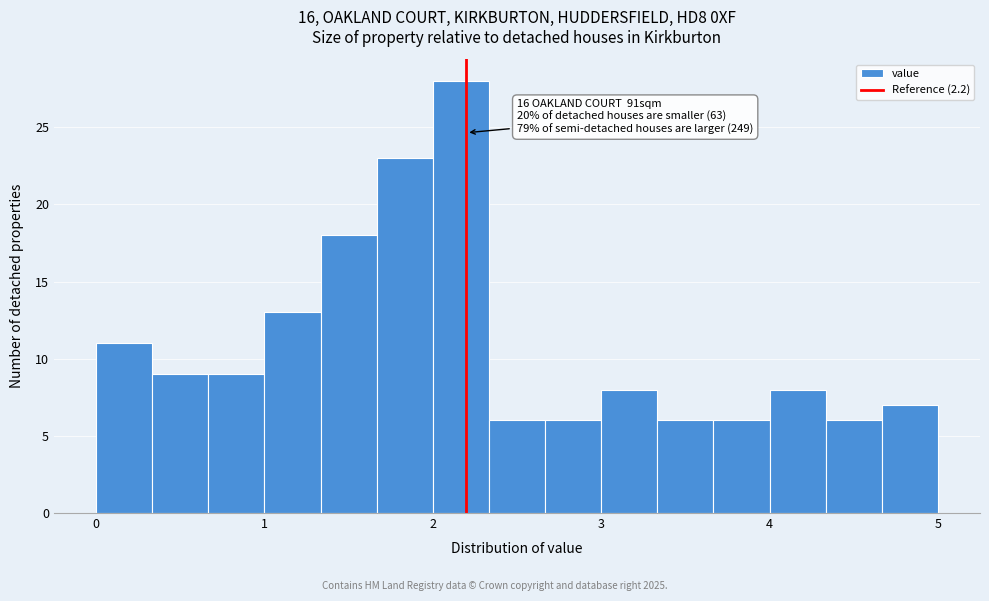

Read against the x-axis, roughly where is the centre of the tallest bar?

2.2